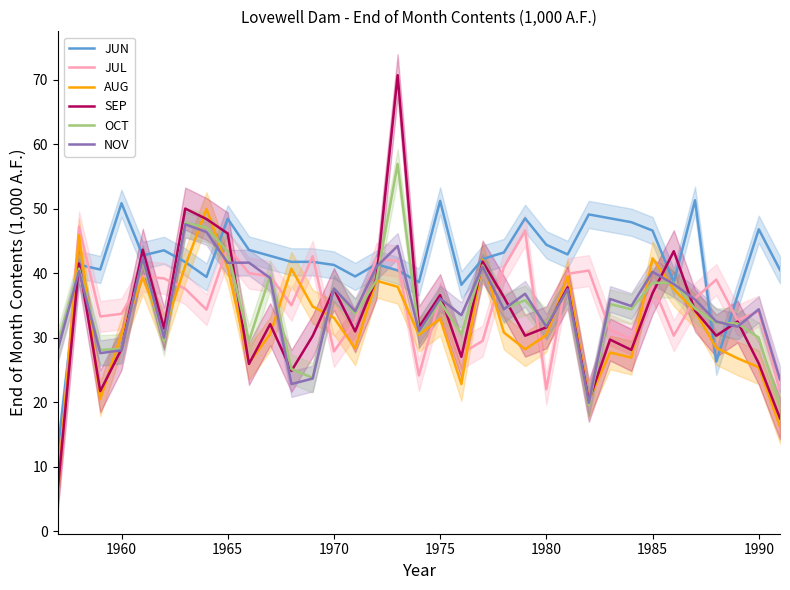

What is the maximum value for AUG?

49.9